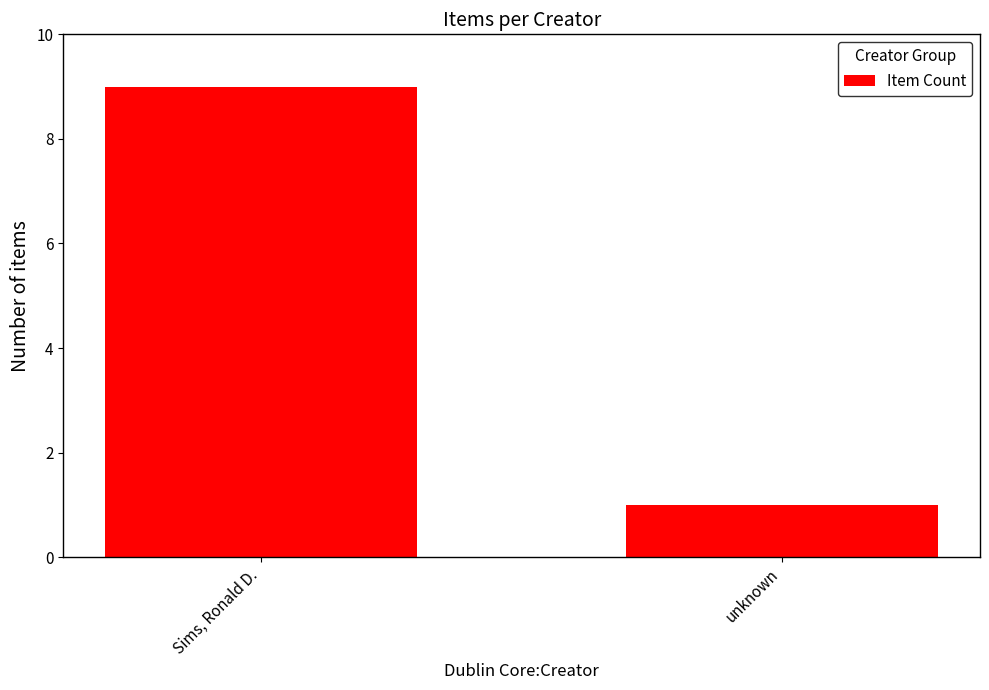

What is the value of the 2nd bar from the left?

1